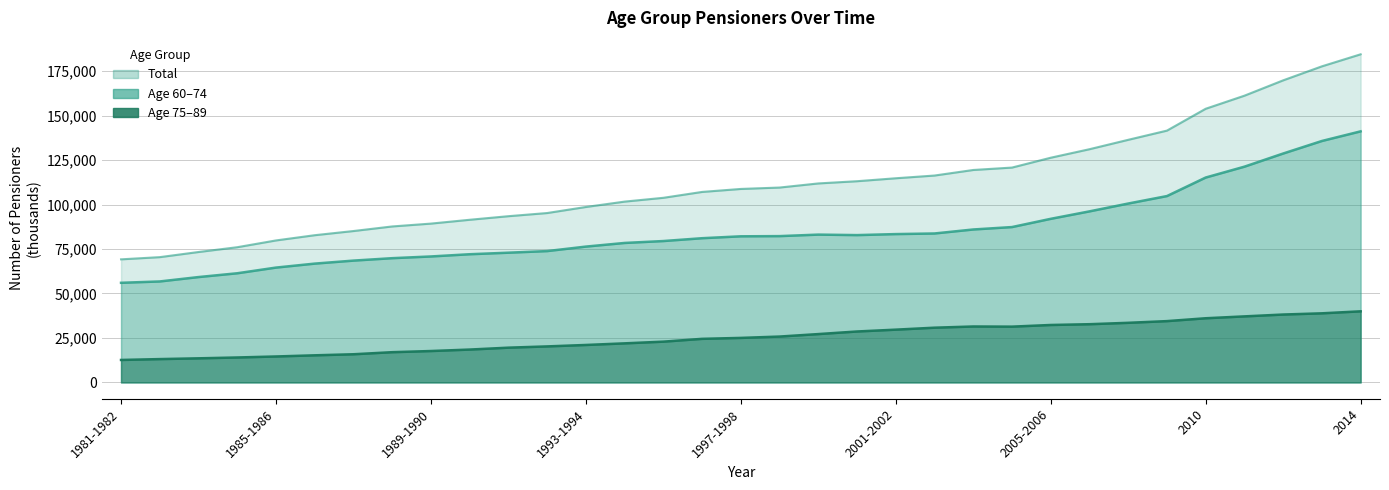

At which label is Age 60-74 closest to 98594?

2007-2008